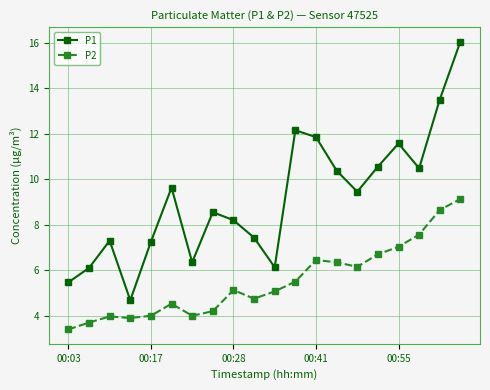

What is the value of the P1 point at the 8th from the left?

8.6